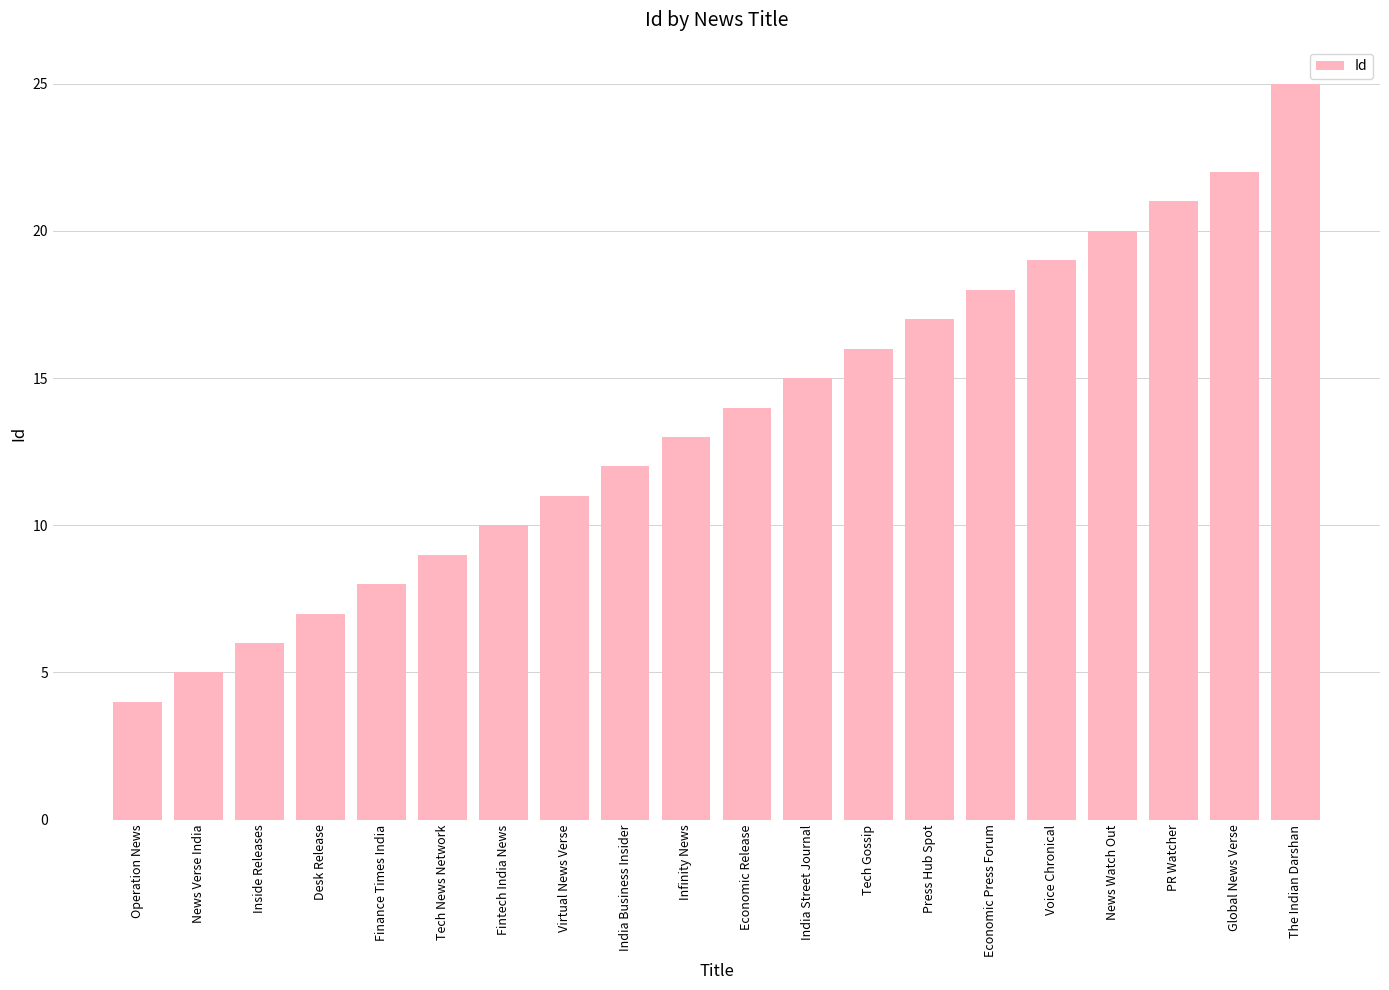

List the labels in order of value, smallest first.

Operation News, News Verse India, Inside Releases, Desk Release, Finance Times India, Tech News Network, Fintech India News, Virtual News Verse, India Business Insider, Infinity News, Economic Release, India Street Journal, Tech Gossip, Press Hub Spot, Economic Press Forum, Voice Chronical, News Watch Out, PR Watcher, Global News Verse, The Indian Darshan